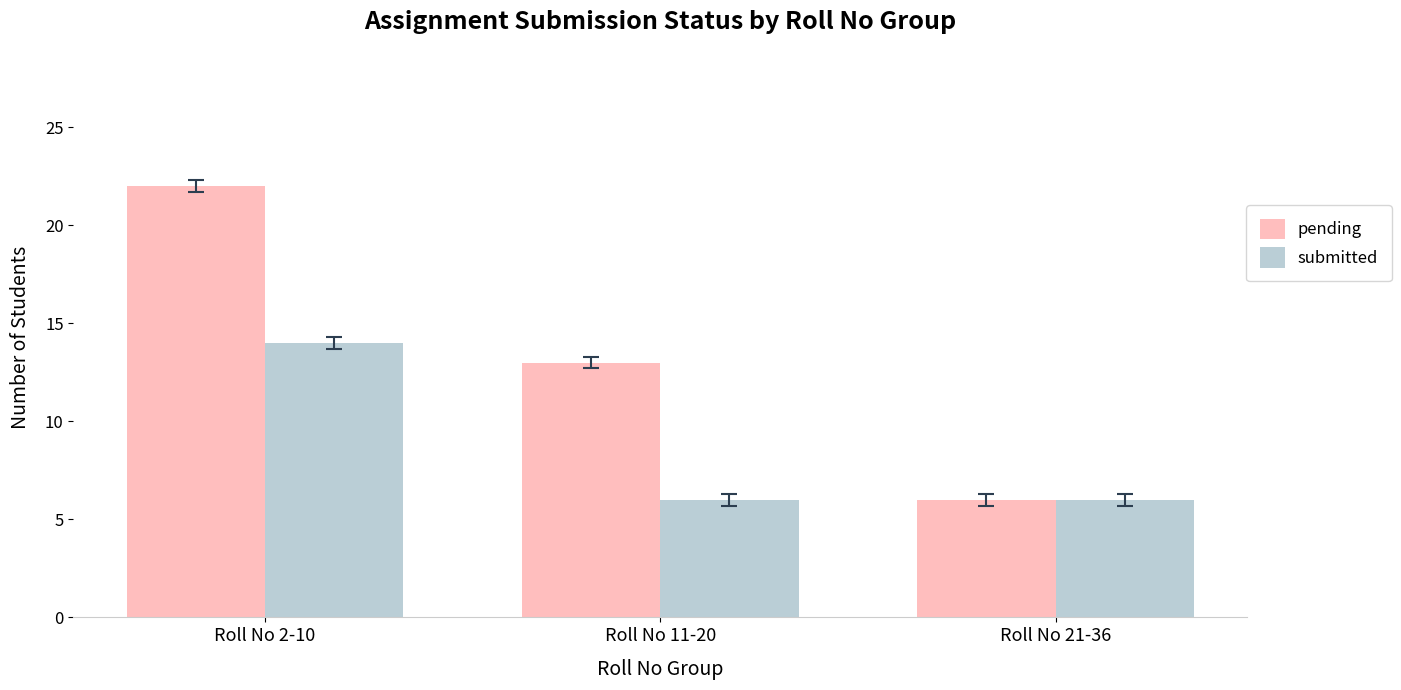

Count the pending values in the range 6 to 22.

3